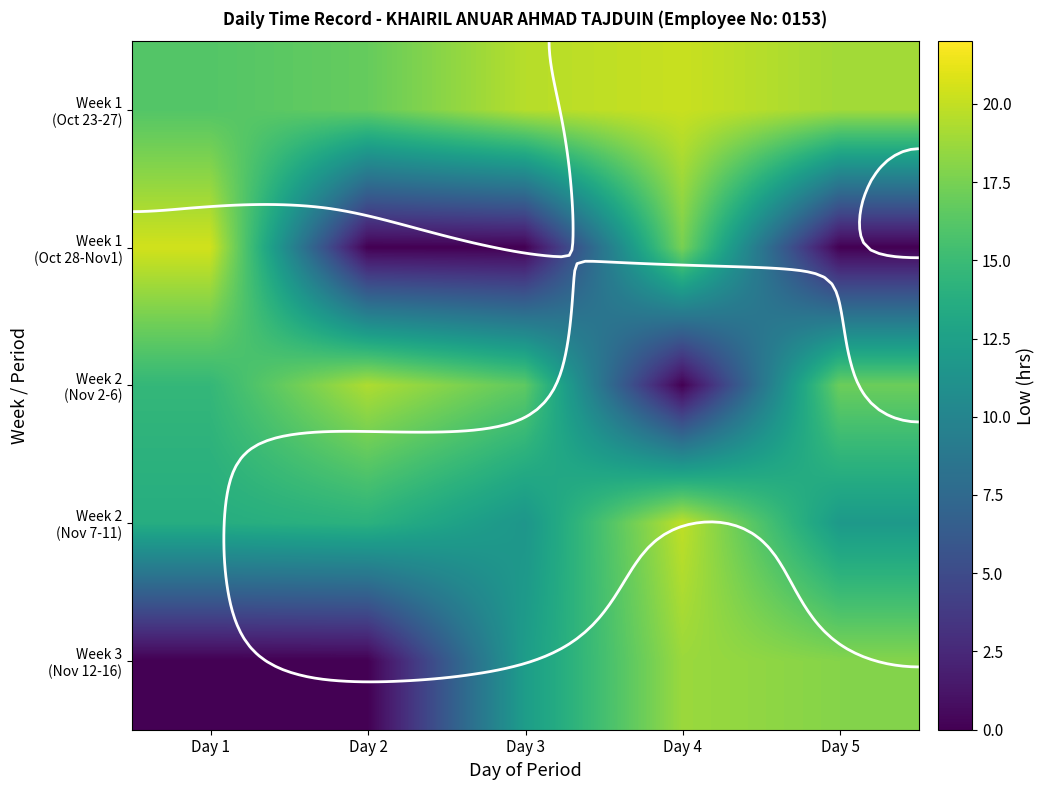

What value does the Week 1 (Oct 28-Nov1) series have at Day 1?

20.5